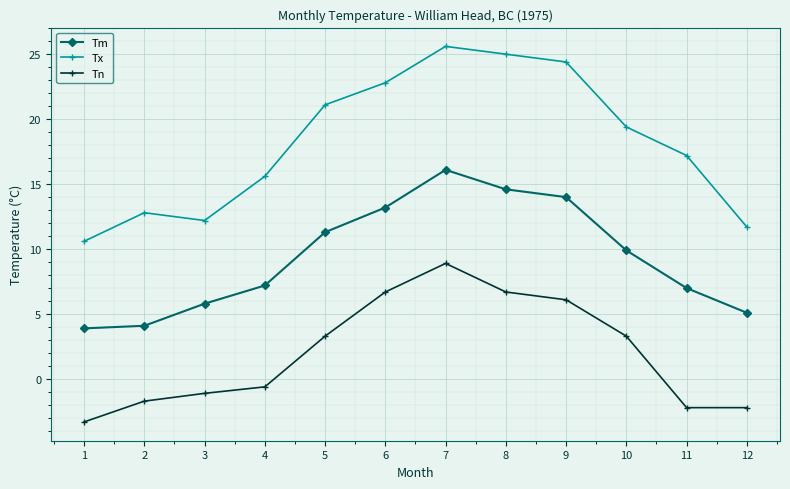

Count the number of data series in this chart.

3